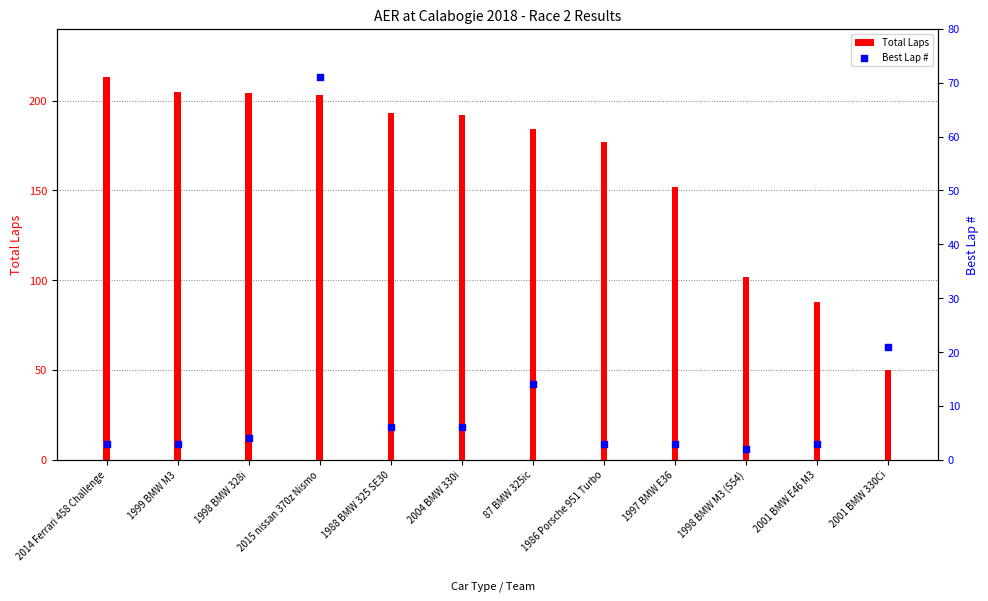

What is the change in value from 2001 BMW E46 M3 to 2001 BMW 330Ci?

+18